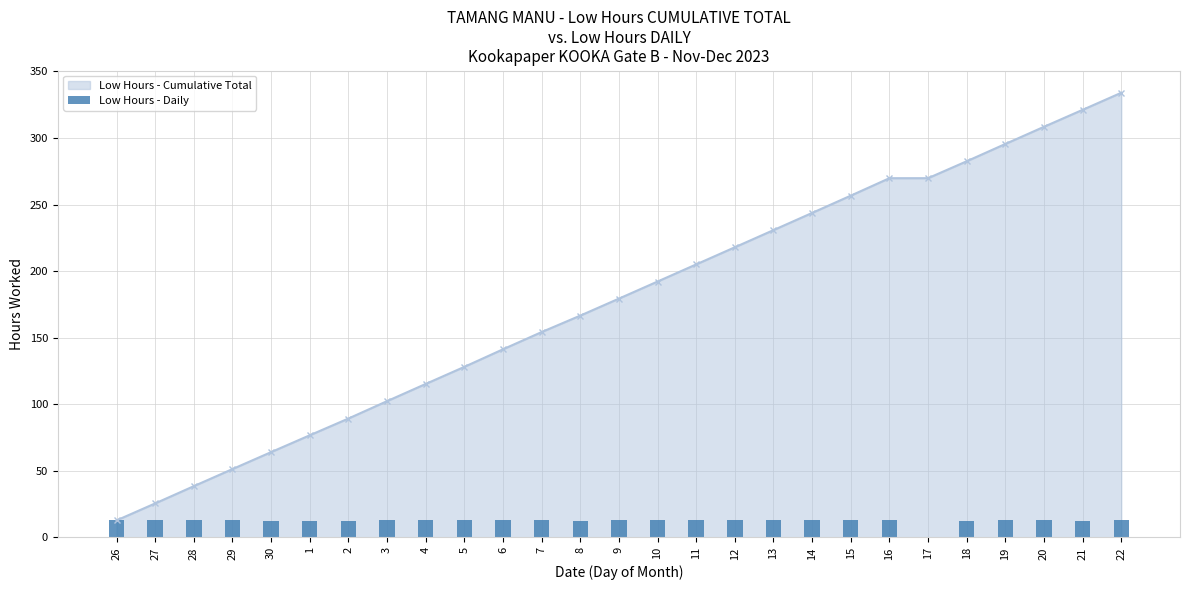

Are the bars grouped side by side (vs. stacked)?

No